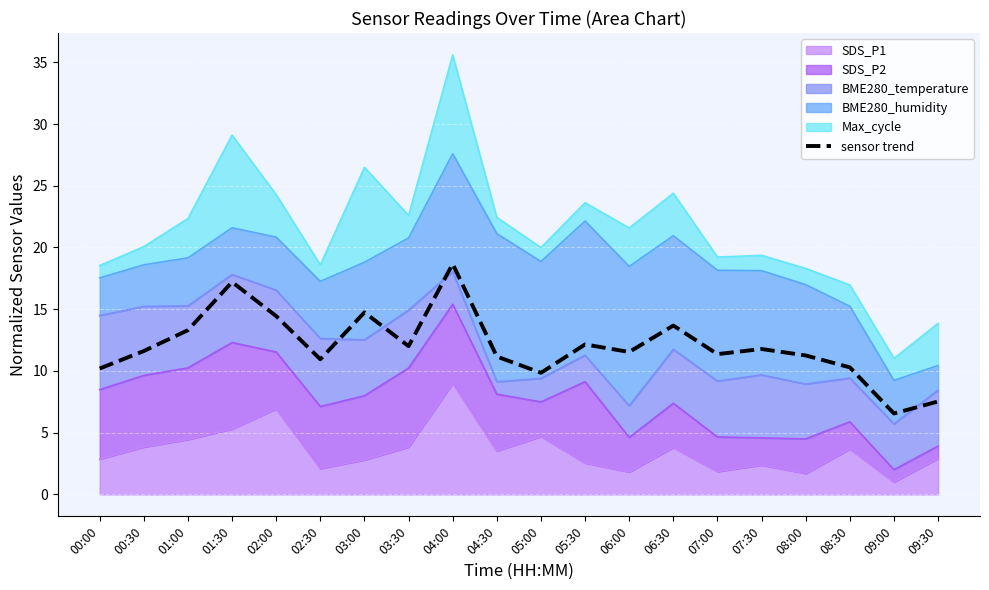

Reading right to left, what are all the values shown in this chart?

7.5	6.6	10.3	11.3	11.8	11.4	13.7	11.5	12.1	9.8	11.2	18.7	12.0	14.7	10.9	14.4	17.2	13.3	11.6	10.2